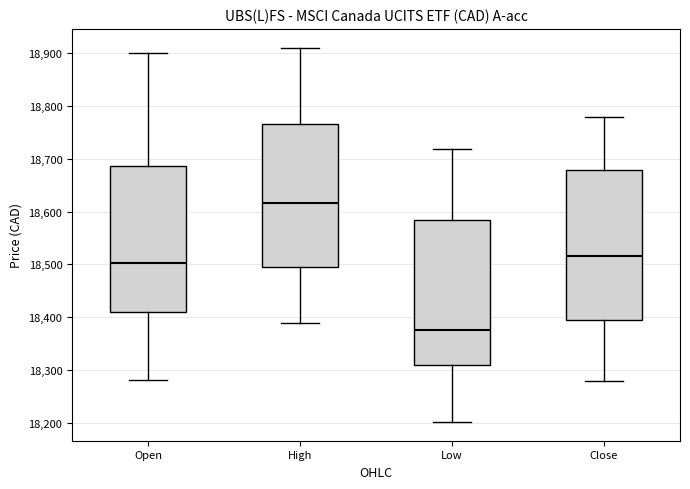

Reading left to right, transcribe this box plot: for each box, give where its median line is, the range the box spans, and where its two whiskers end, as read against the y-axis. The values are not printed on the chart, so give them approximately, as read against the axis.

Open: median 18500, box 18410 to 18690, whiskers 18280 to 18900
High: median 18620, box 18500 to 18770, whiskers 18390 to 18910
Low: median 18380, box 18310 to 18580, whiskers 18200 to 18720
Close: median 18520, box 18400 to 18680, whiskers 18280 to 18780